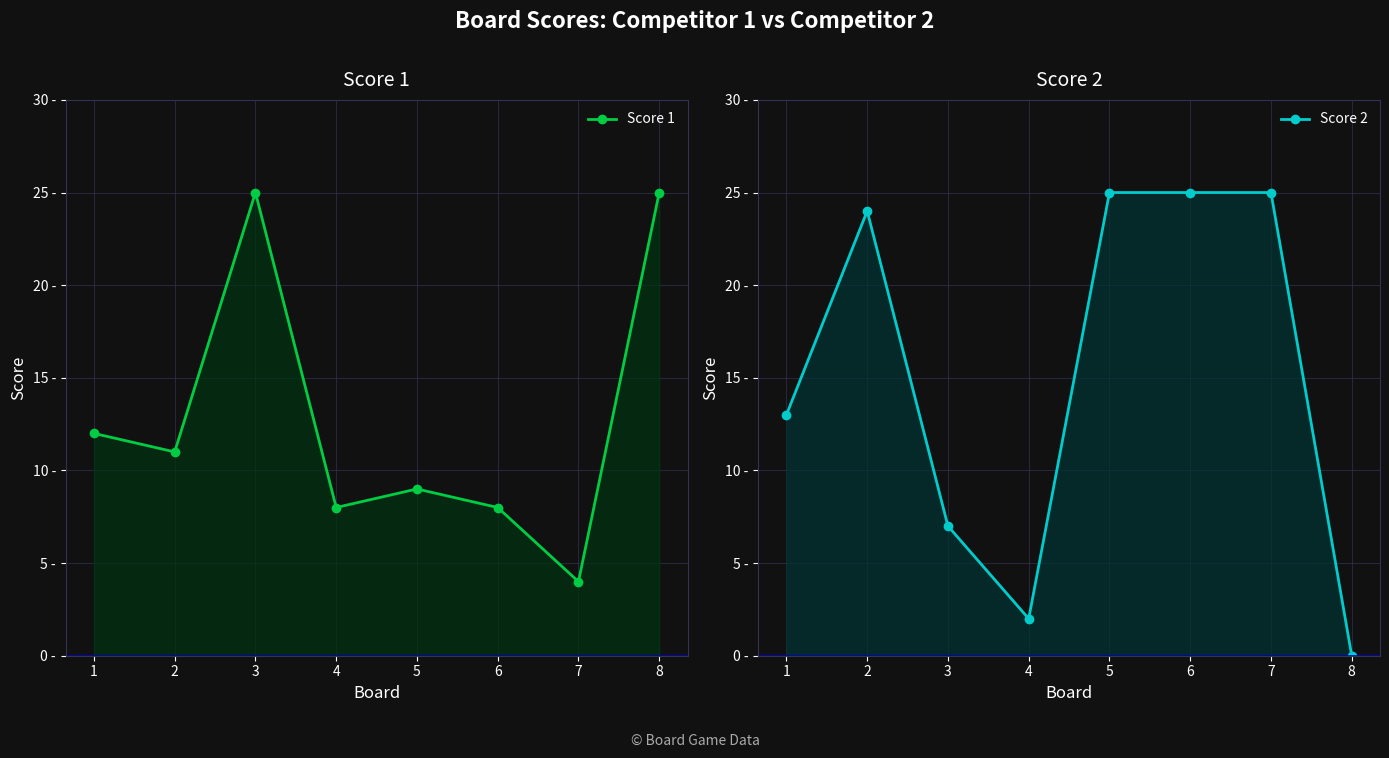

Which series has the widest spread of values?

Score 2